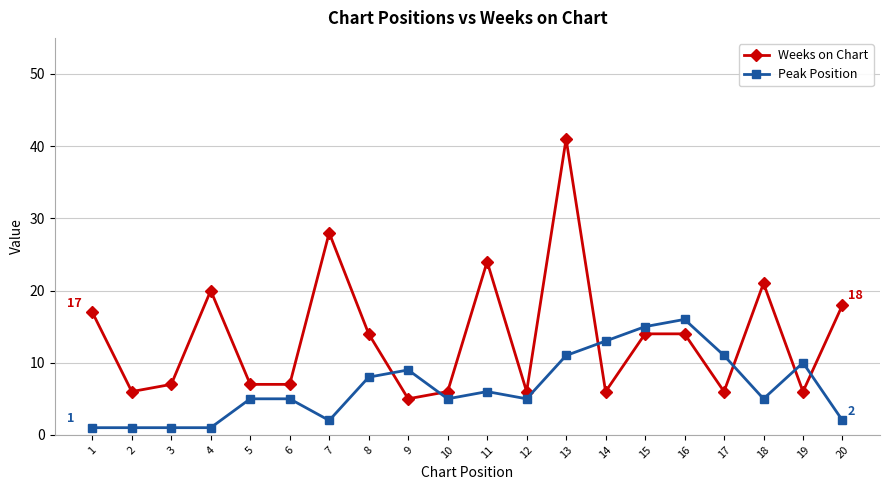

At which category is the sum across all series the highest?

13